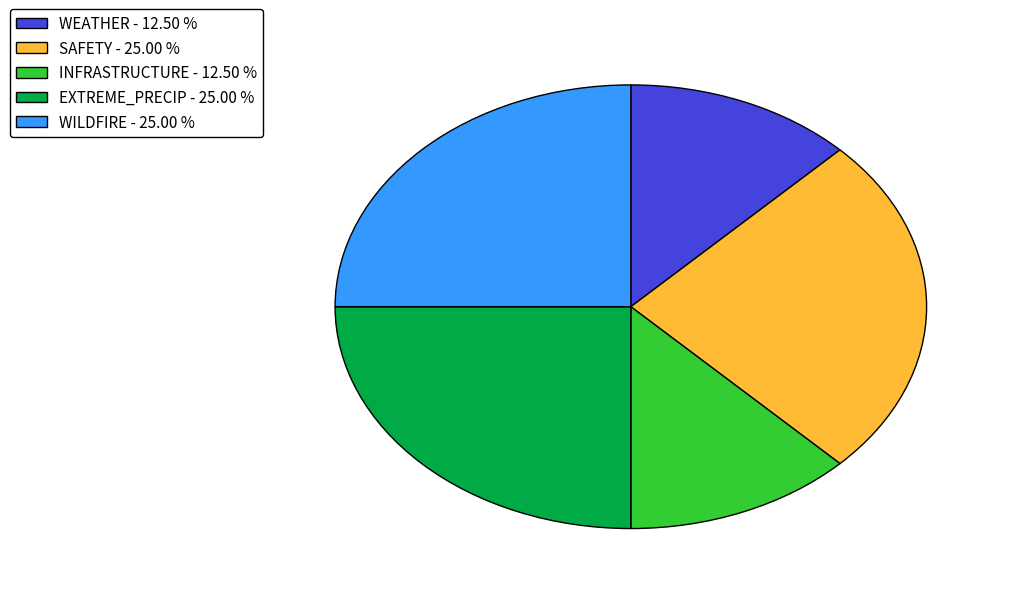

Do WILDFIRE - 25.00 % and WEATHER - 12.50 % together represent more than half of the pie?

No